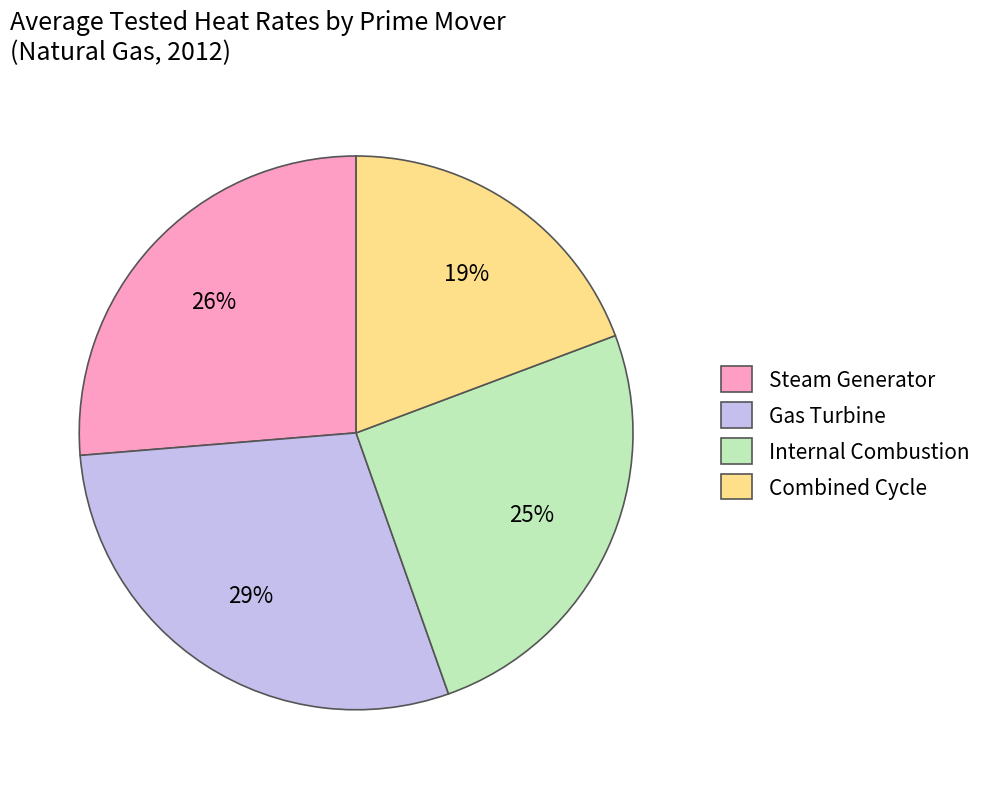

Is it true that Steam Generator is 26% of the pie?

True